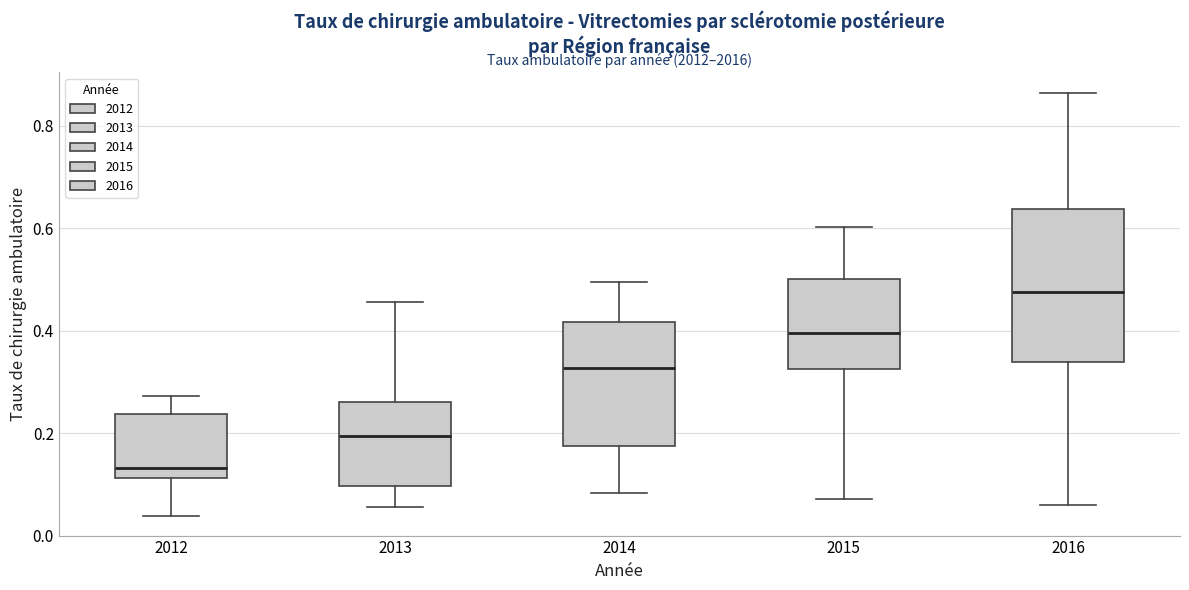

Which box's median line is the lowest?

2012